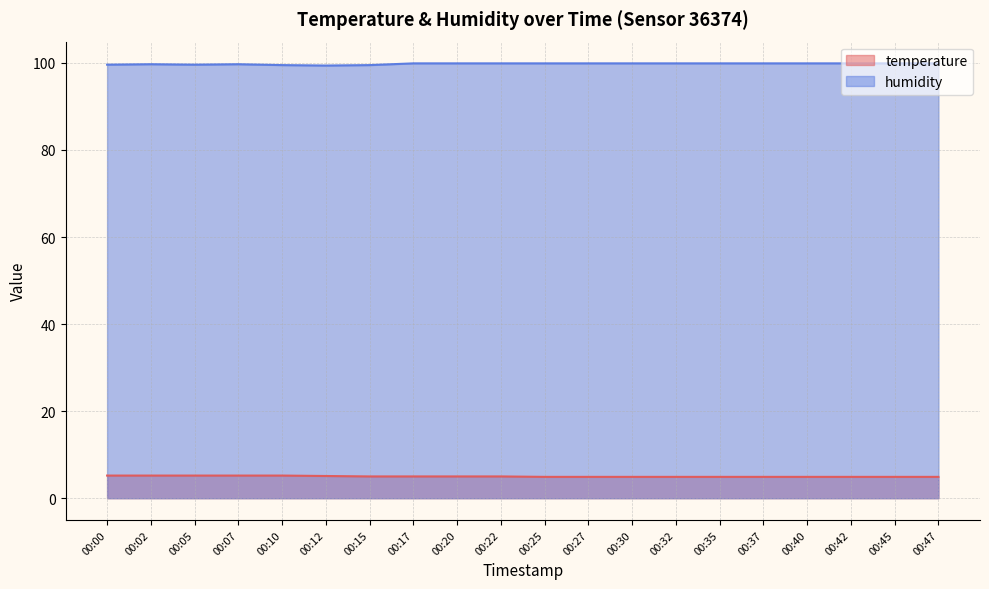

At how many categories does at least one series exceed 84?

20